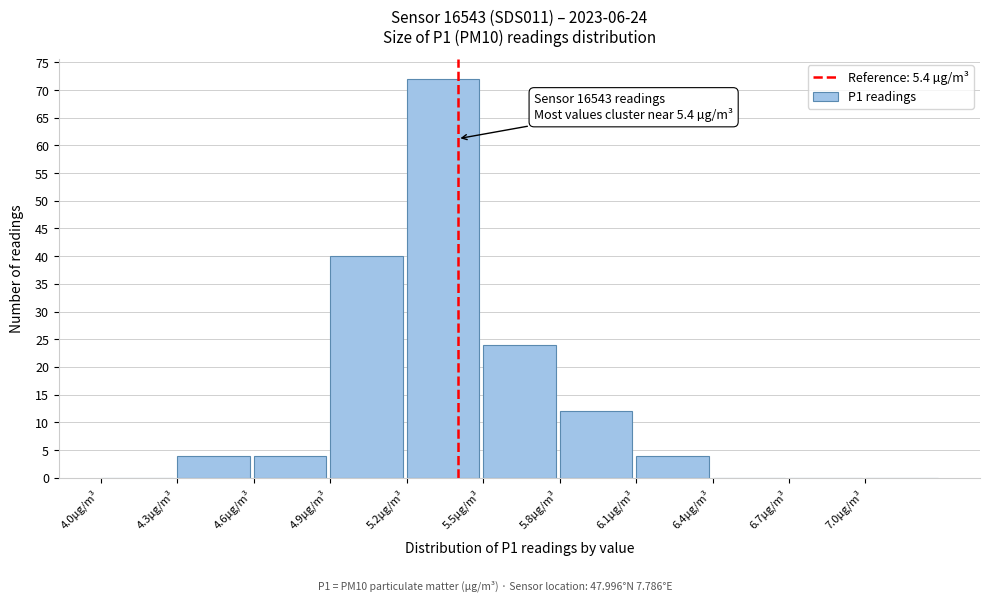

Which range on the x-axis has the tallest bar?

5.2 to 5.5